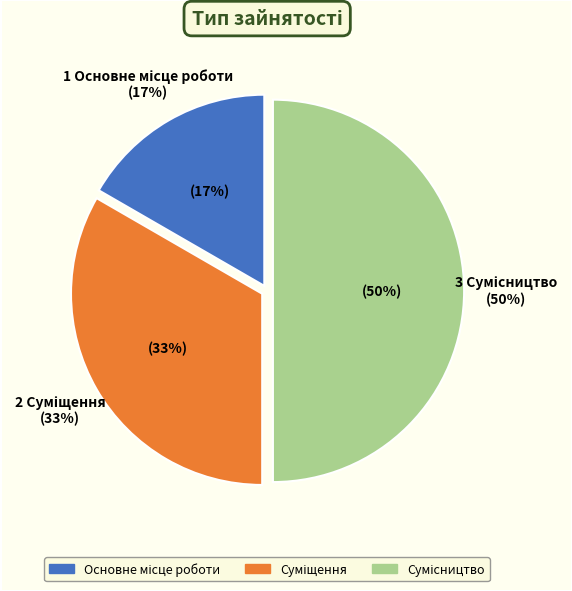

Does Сумісництво account for over 50% of the chart?

No